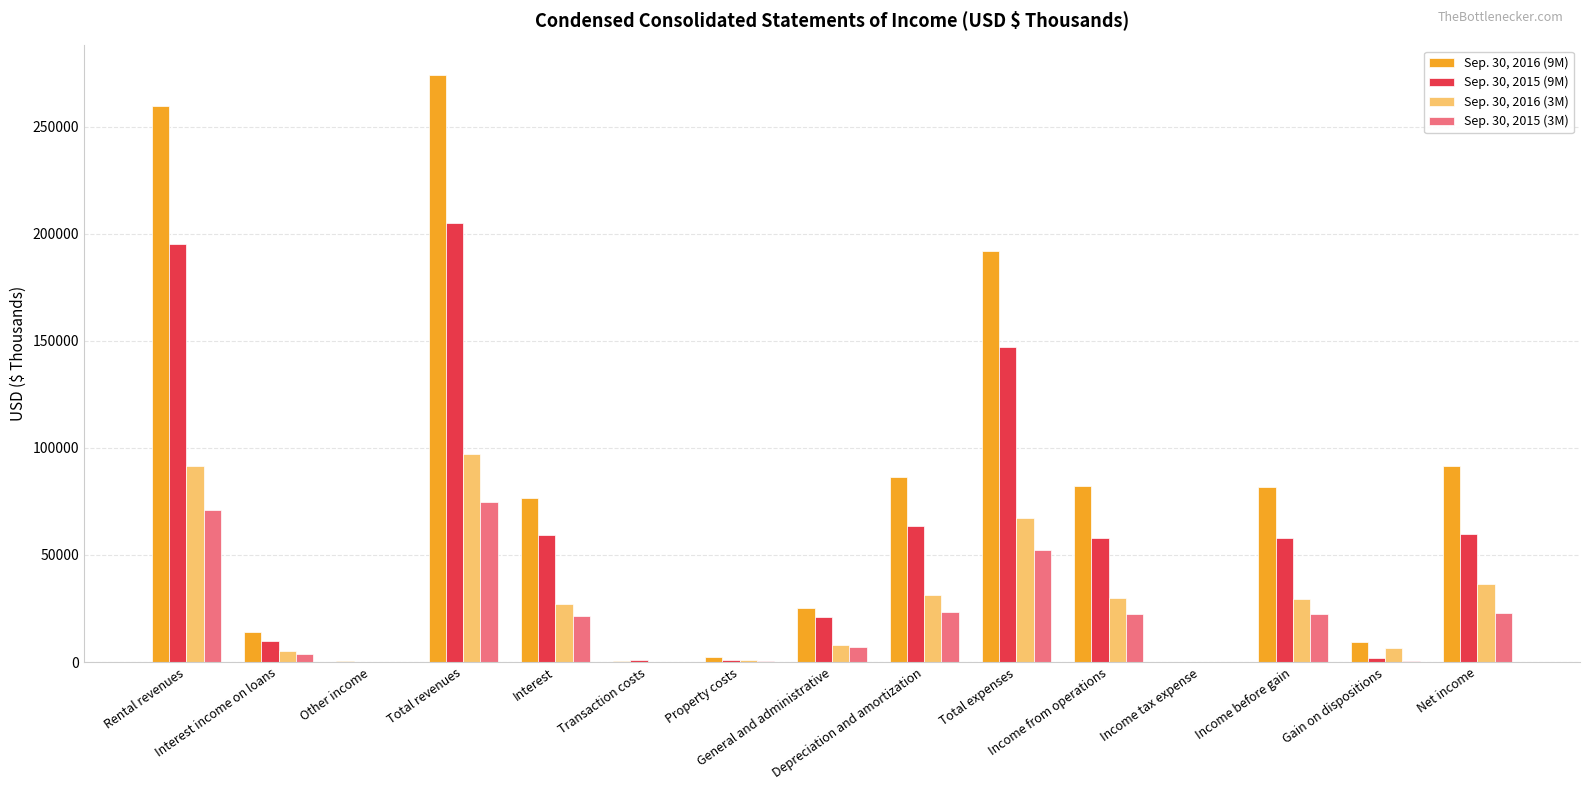

What is the greatest value displayed?

274202